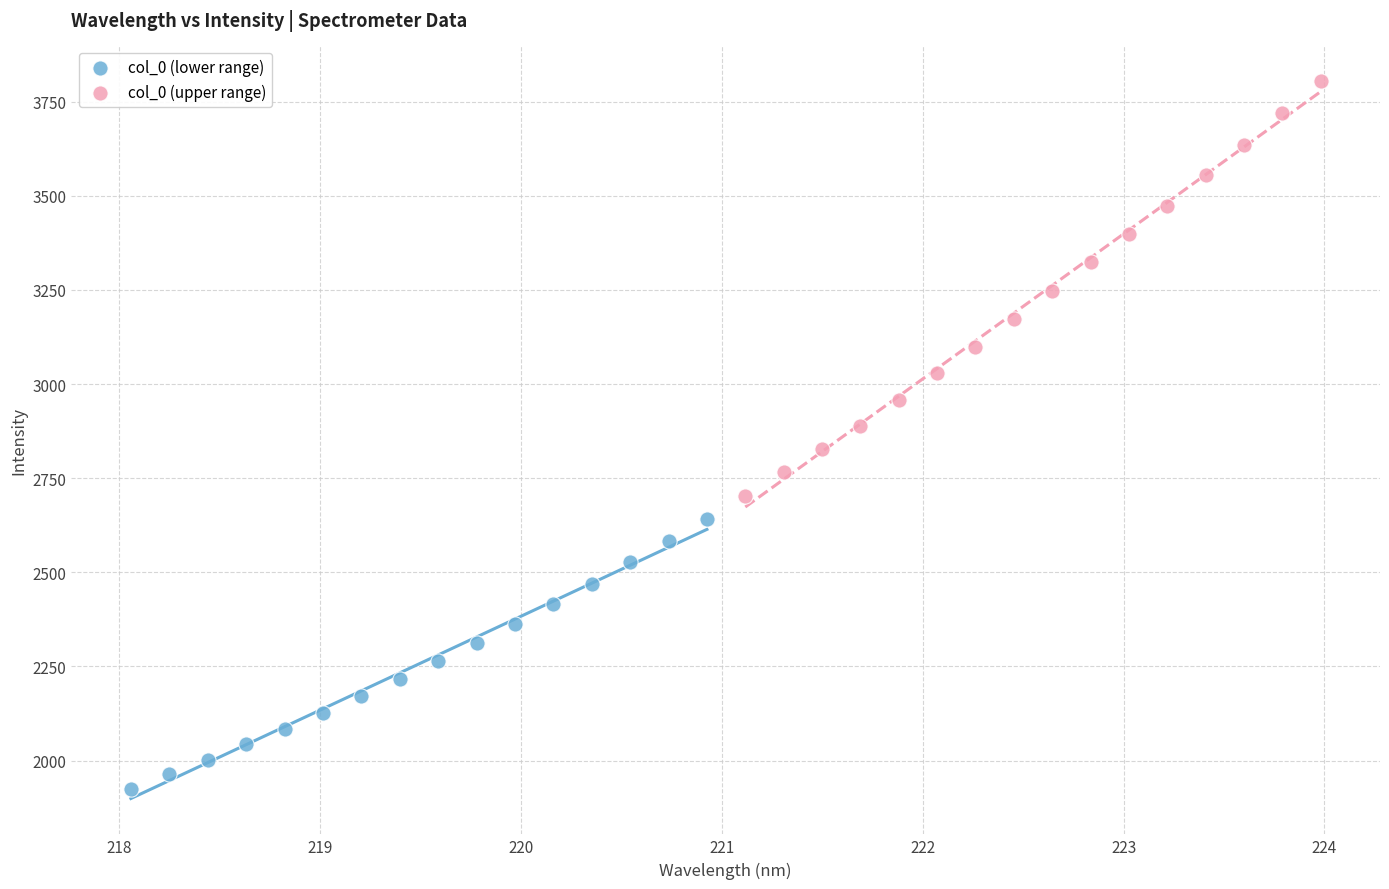

Which series contains the highest Y value?

col_0 (upper range)